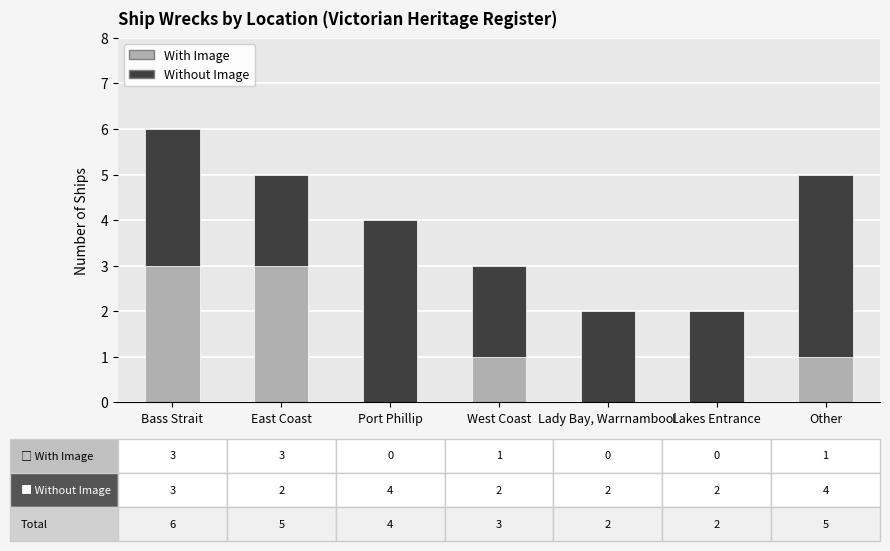

What is the sum of all With Image values?

8